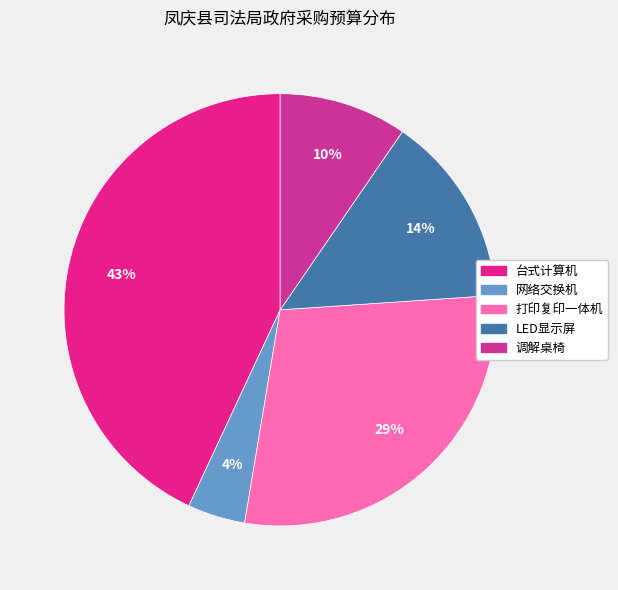

To the nearest percent, what is the difference between the largest and smallest slice percentages?

39%